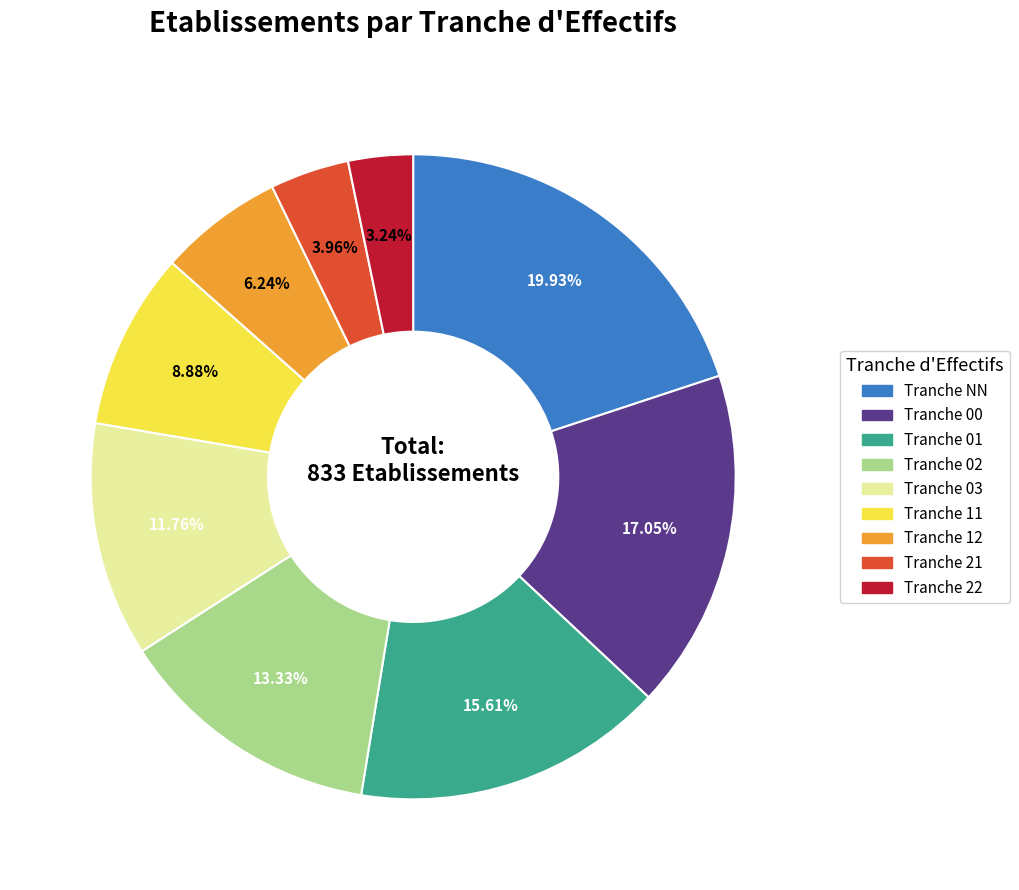

To the nearest percent, what is the difference between the largest and smallest slice percentages?

17%